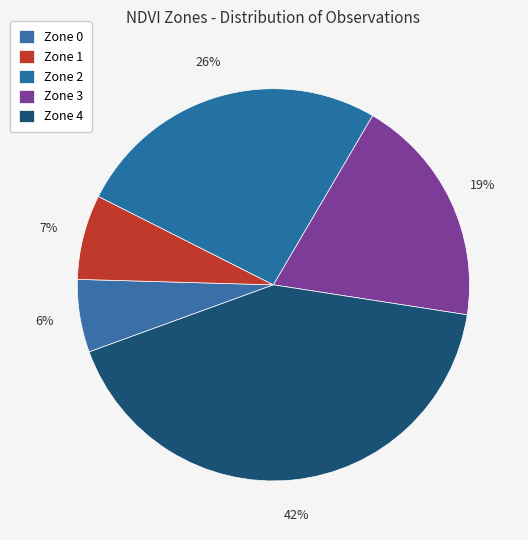

How many segments does this pie chart have?

5